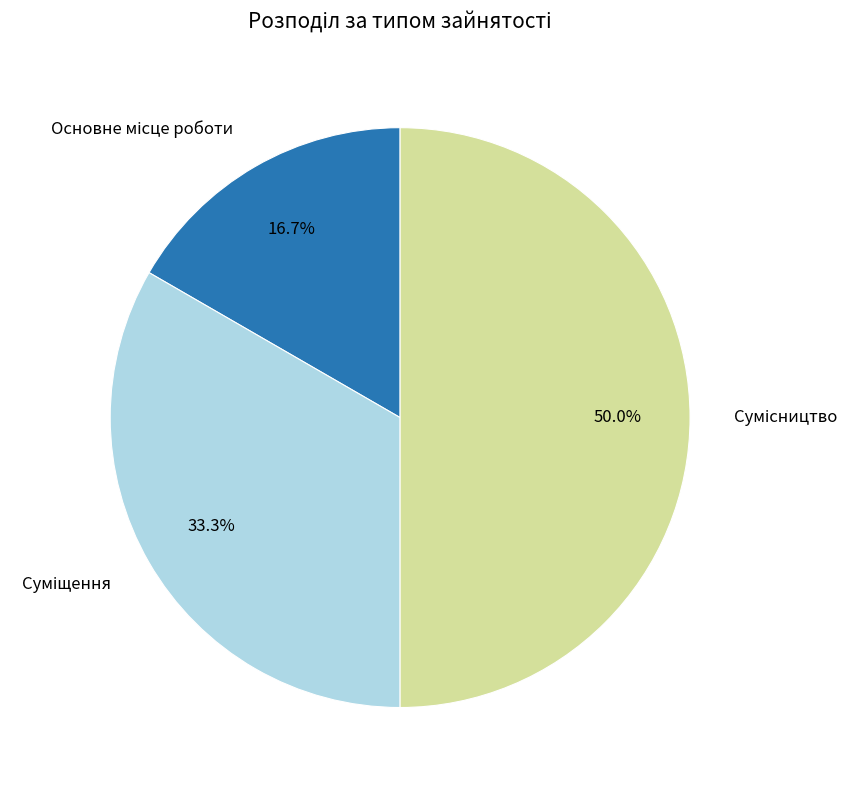

To the nearest percent, what is the difference between the largest and smallest slice percentages?

33%